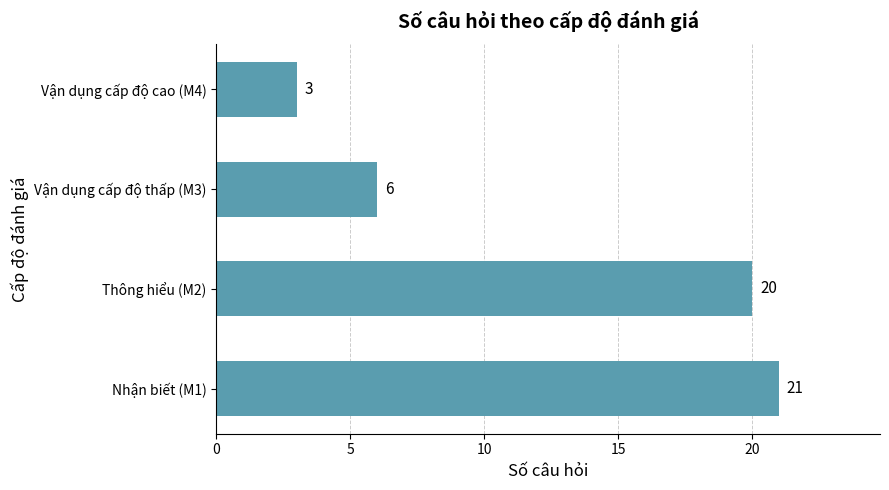

What is the difference between the values at Vận dụng cấp độ cao (M4) and Nhận biết (M1)?

18